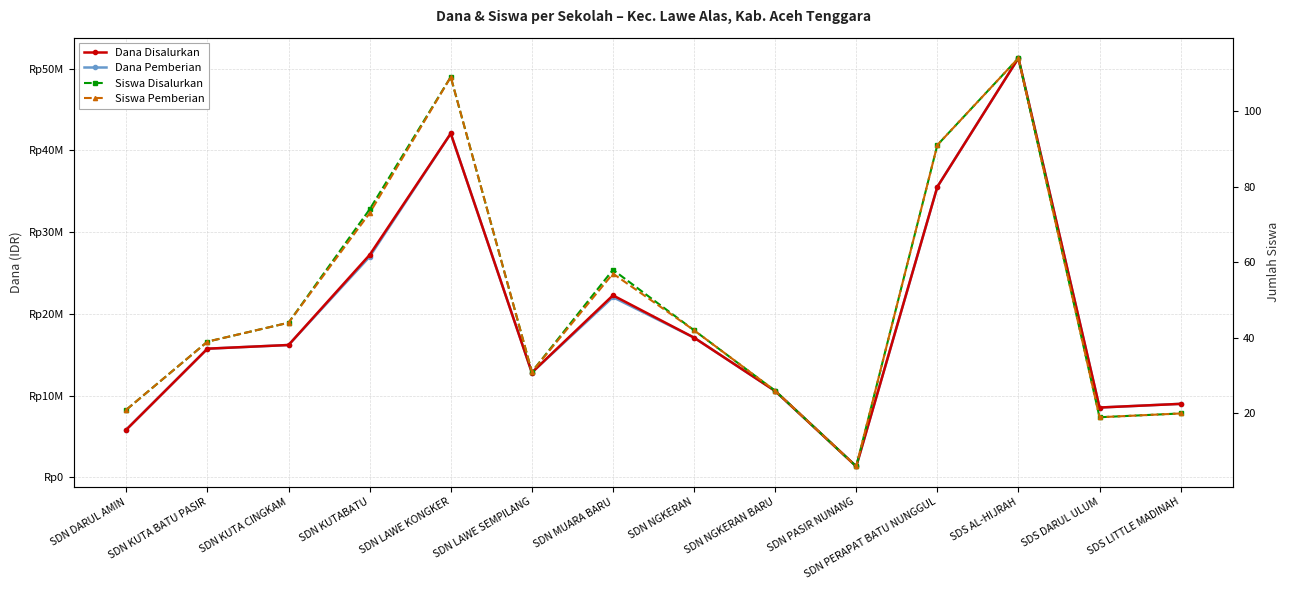

True or false: Siswa Pemberian and Dana Pemberian intersect in this chart.

False